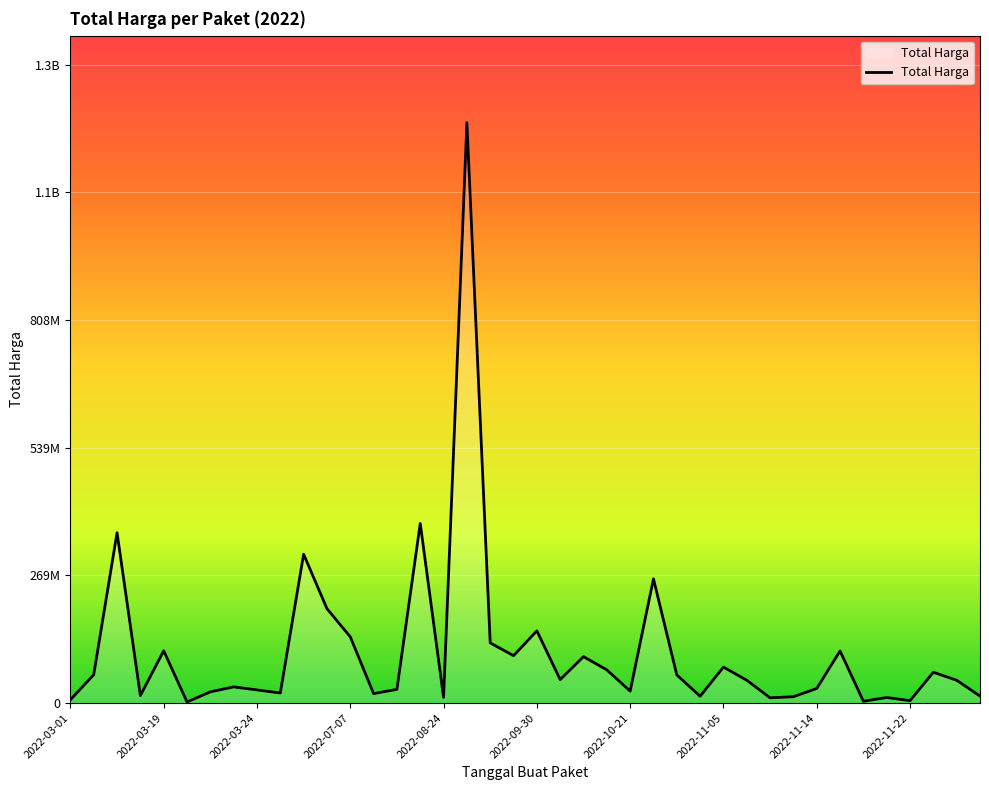

Does the chart have visible grid lines?

Yes